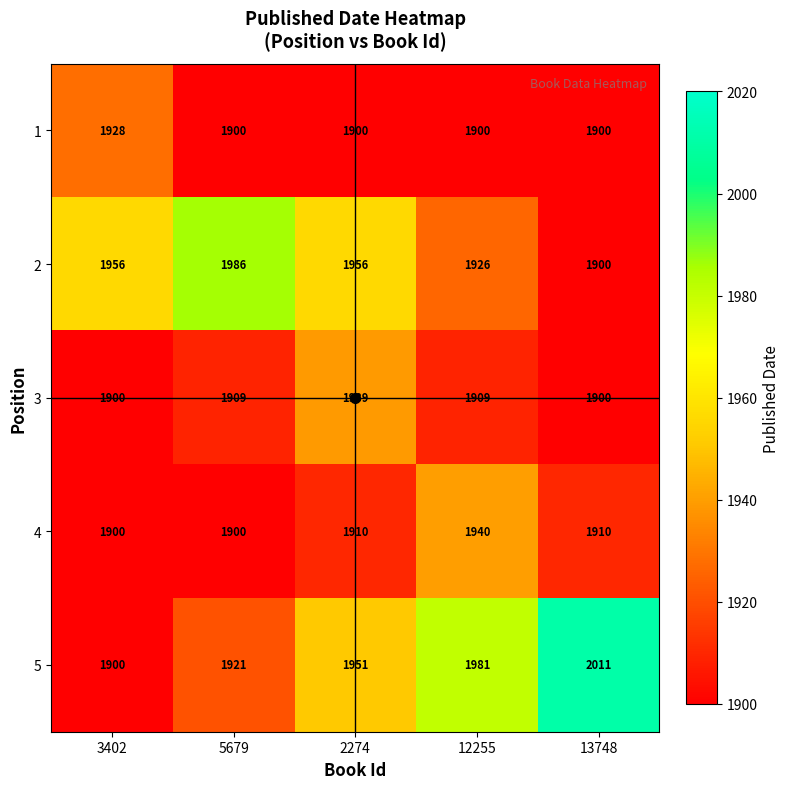

What is the average value of the 3 series?

1911